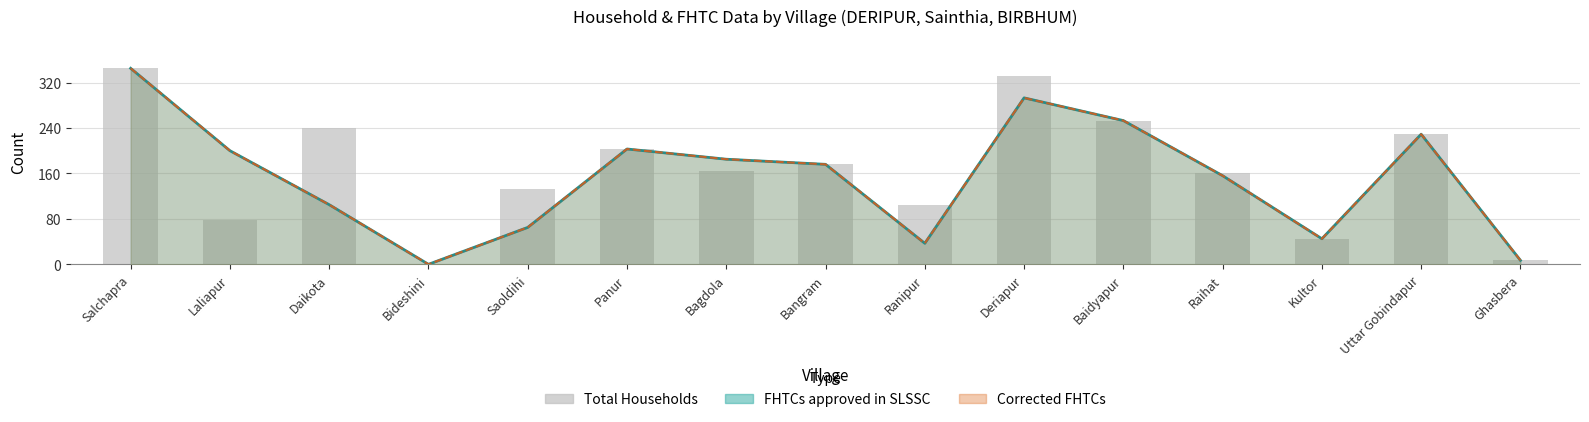

Where is the data nearest to the value 172?

Bangram